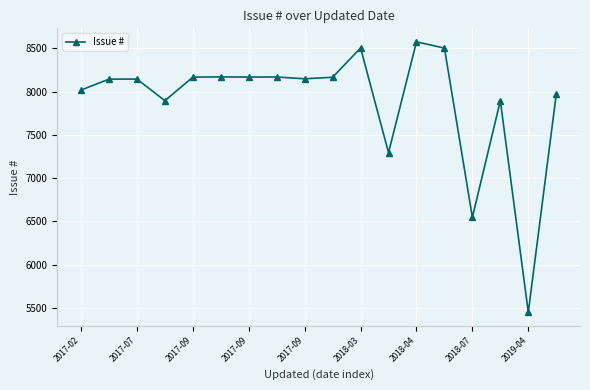

What is the sum of all values?

141944